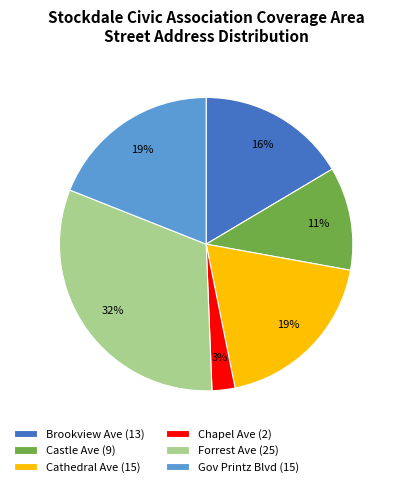

Is it true that Brookview Ave is 27% of the pie?

False